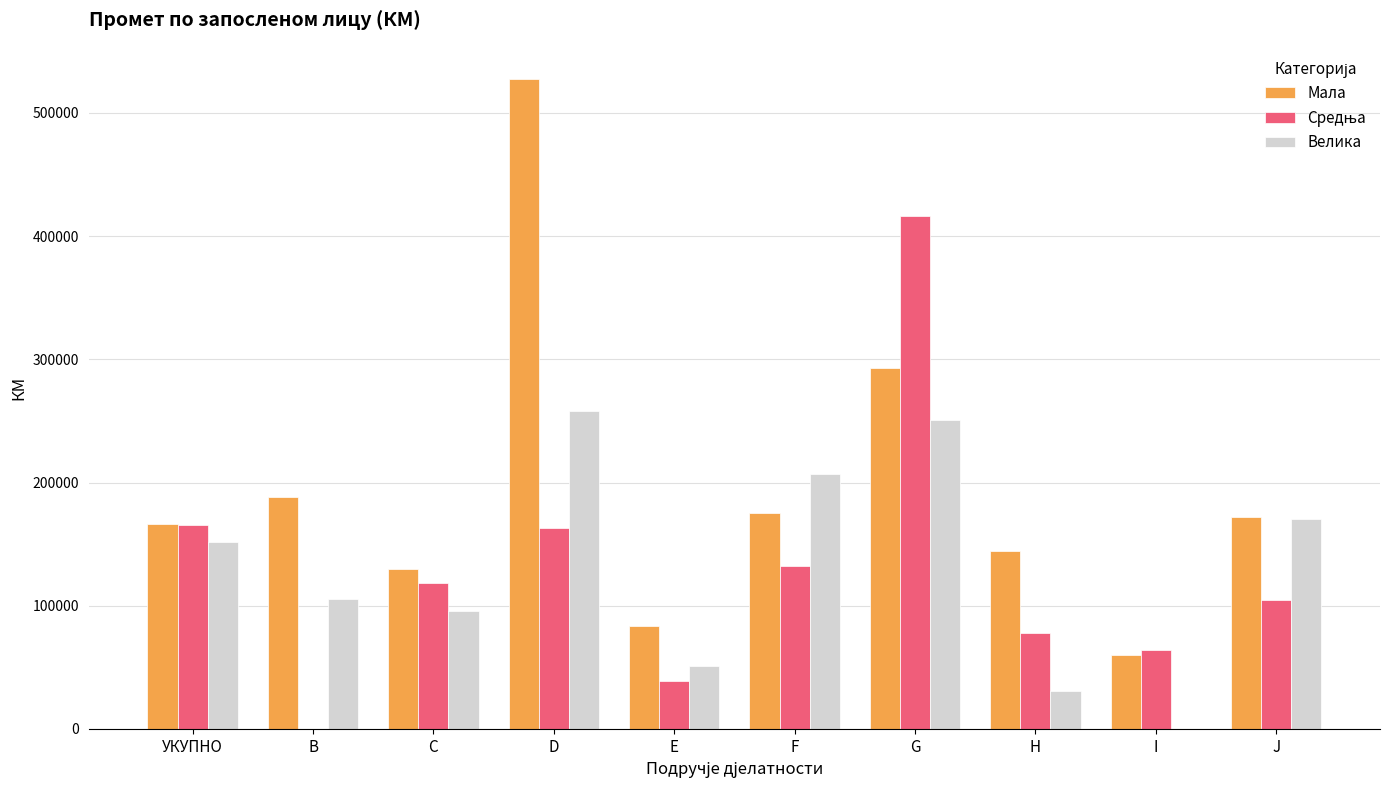

What is the total value across all series at G?

959434